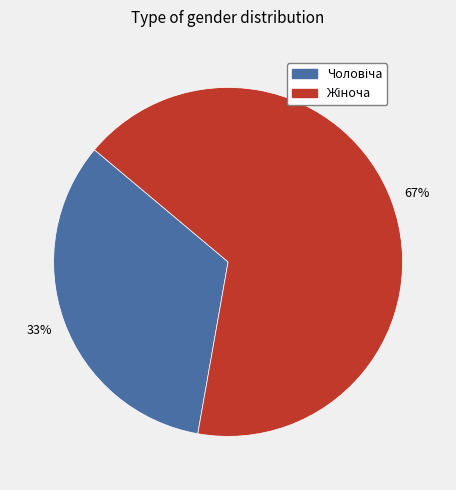

Is there any slice that represents more than half of the pie?

Yes